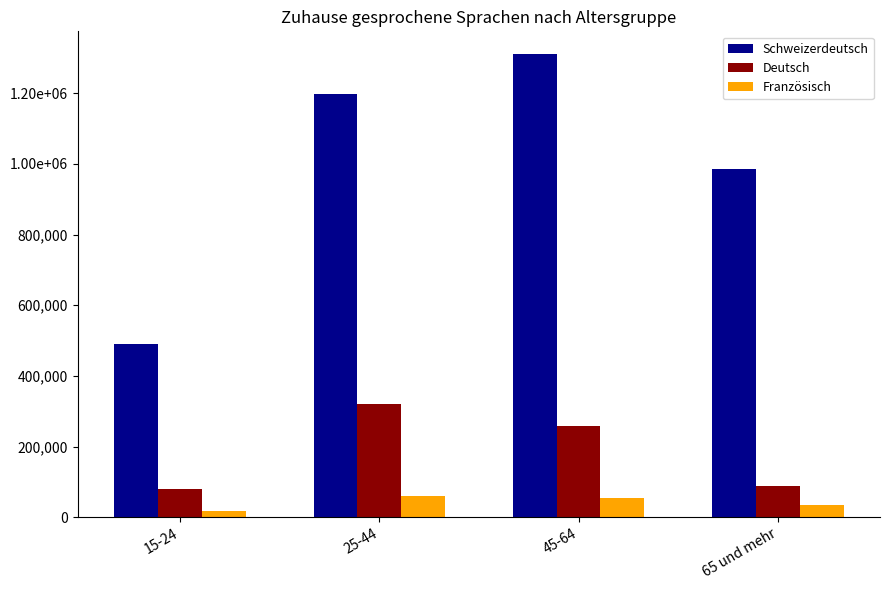

What is the difference between the Deutsch values at 25-44 and 45-64?

62950.3